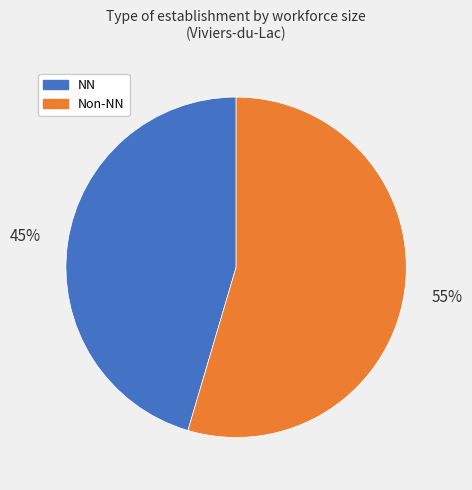

Count the number of slices in the pie.

2